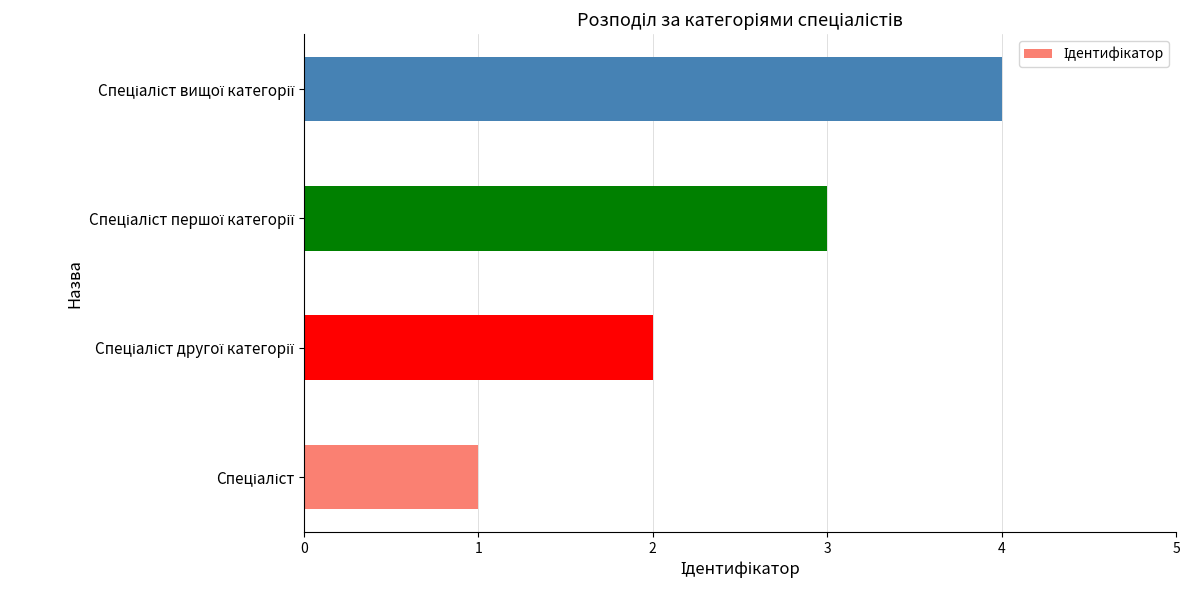

How many data points are less than 3?

2